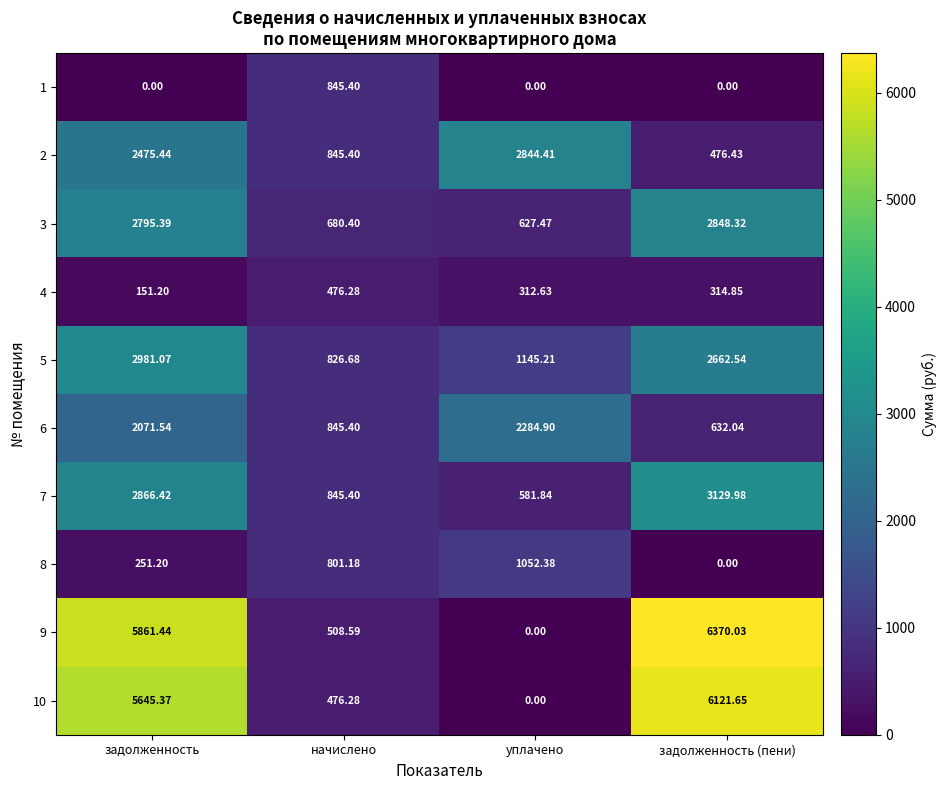

At which label is 10 closest to 3060?

начислено